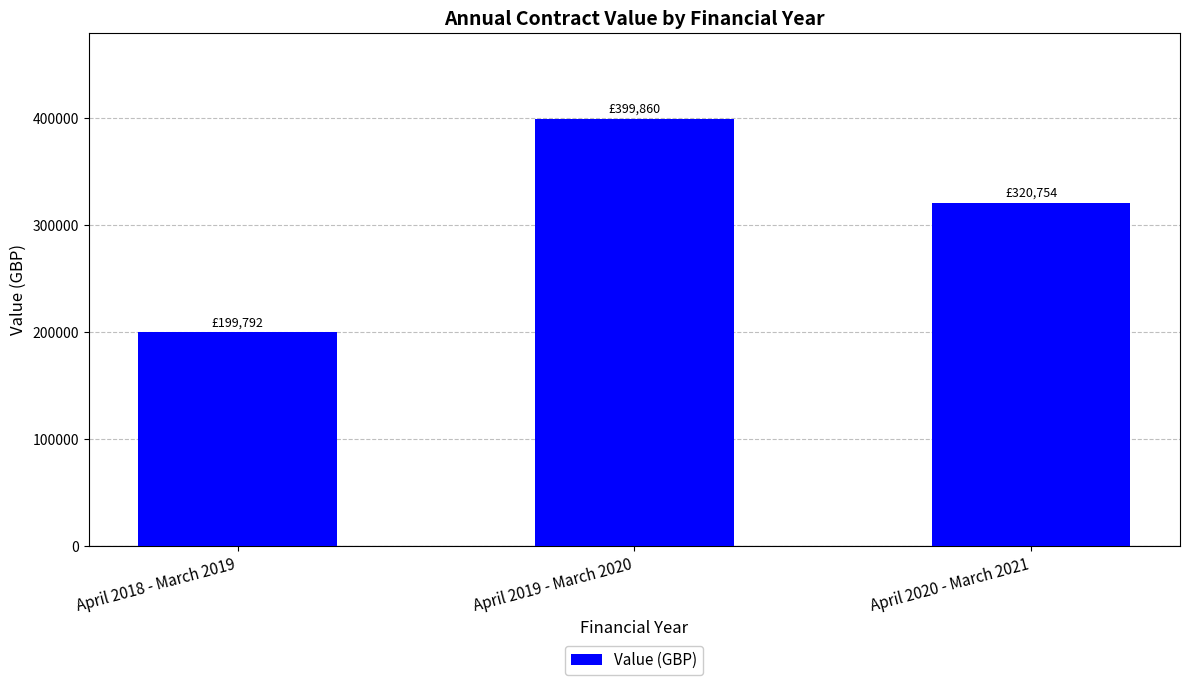

Is it true that the value at April 2020 - March 2021 is 320754.3?

True